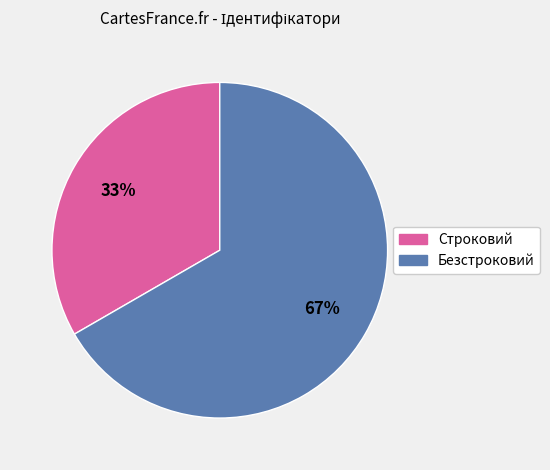

Count the number of slices in the pie.

2